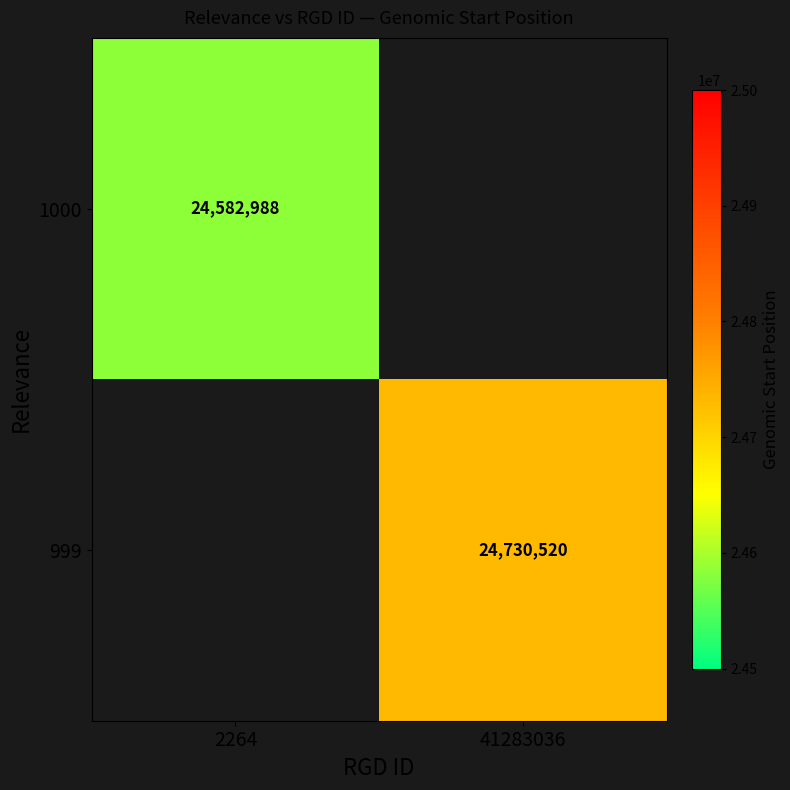

True or false: 999 has a value of 9320672 at 41283036.

False